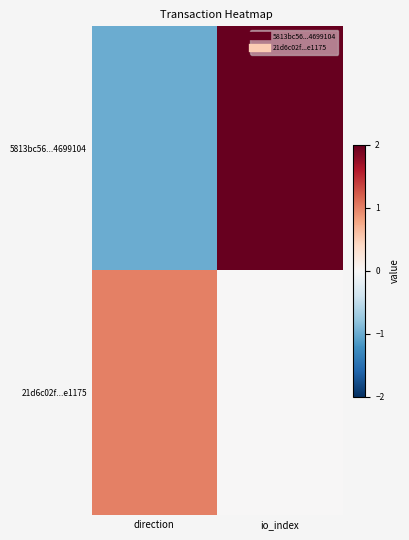

Reading left to right, extract all data points from this chart.

5813bc56...4699104: direction=-1	io_index=19
21d6c02f...e1175: direction=1	io_index=0